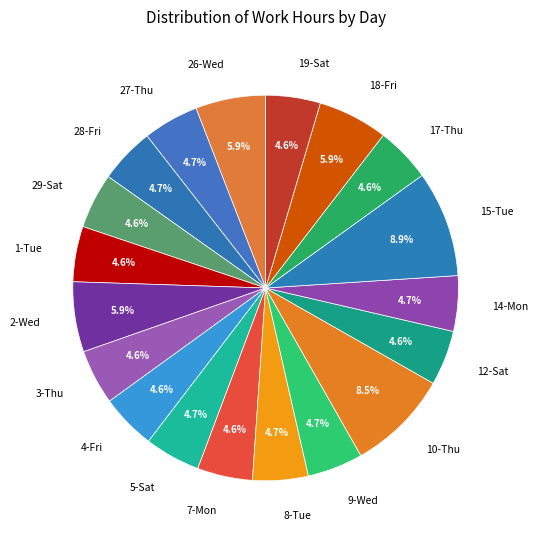

What percentage do 18-Fri and 12-Sat together represent?

10.5%